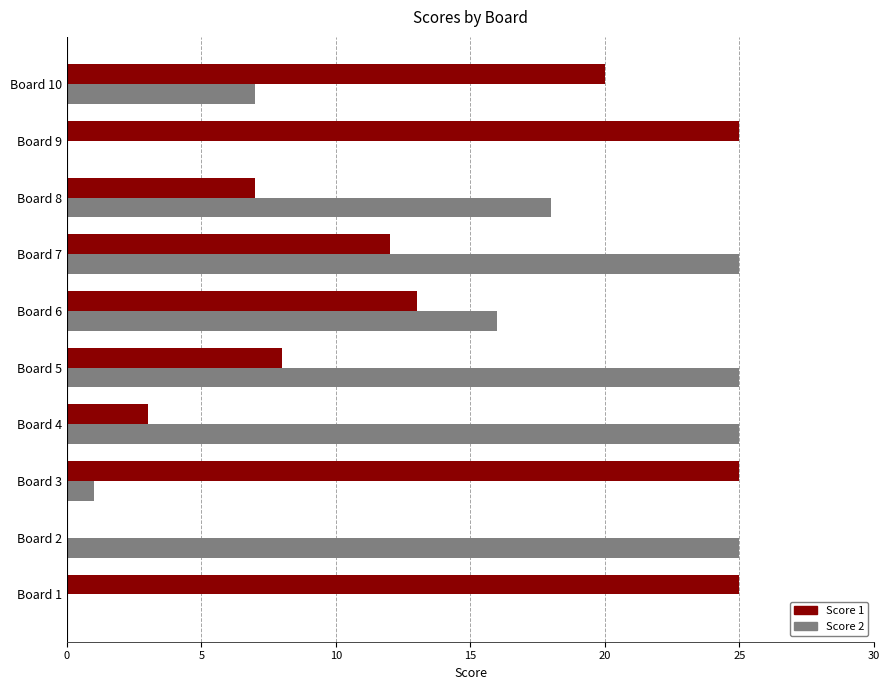

What is the greatest value displayed?

25